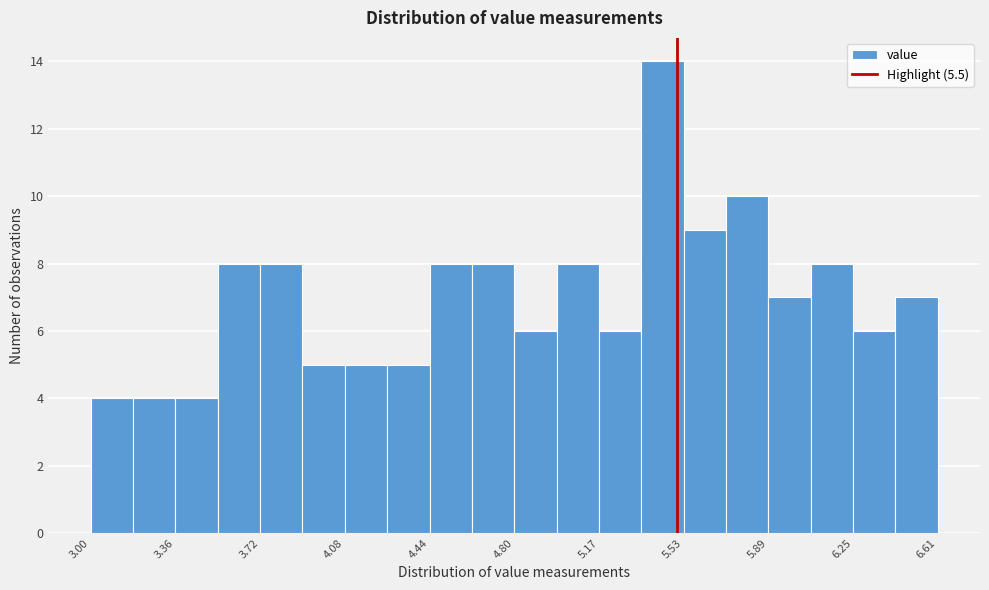

Read against the x-axis, roughly where is the centre of the tallest bar?

5.45